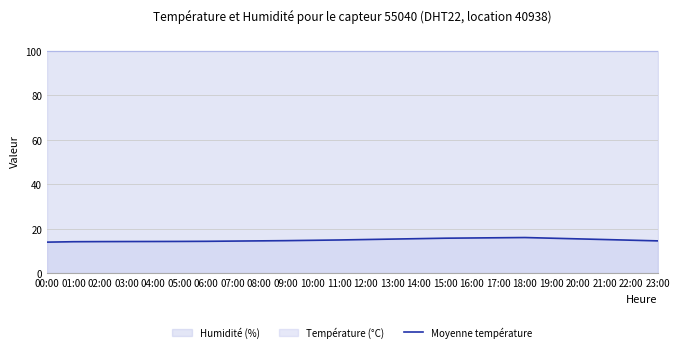

What is the sum of all values?

359.5